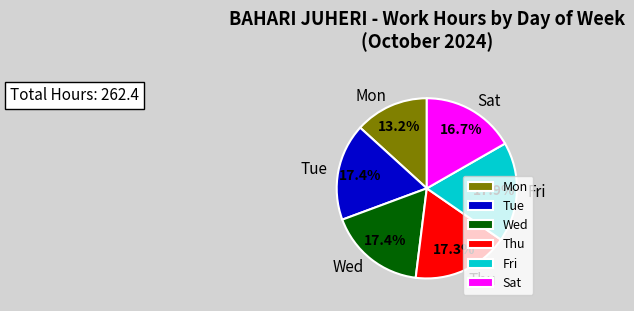

How many segments does this pie chart have?

6